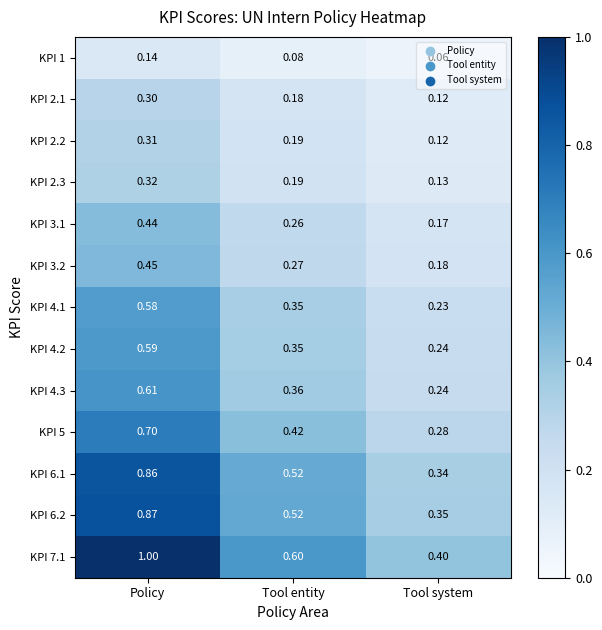

Which category has the highest value in the KPI 1 series?

Policy